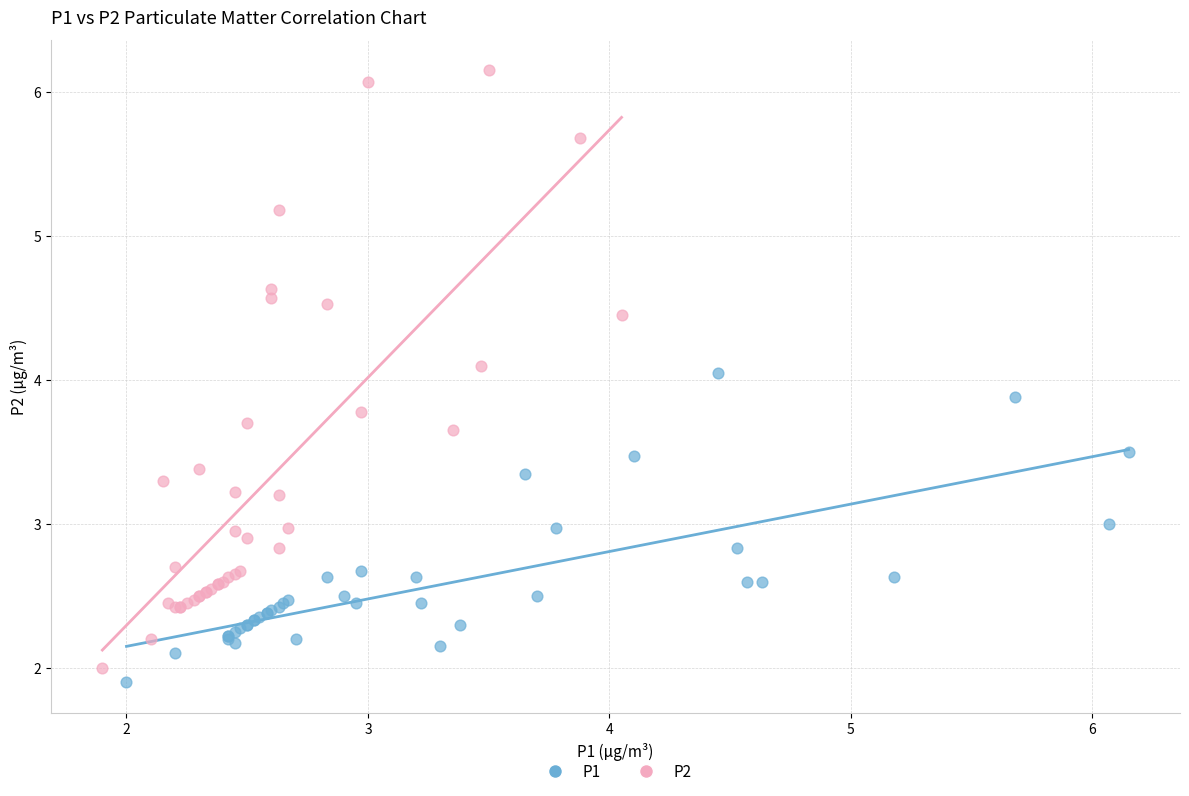

Which series contains the lowest Y value?

P1